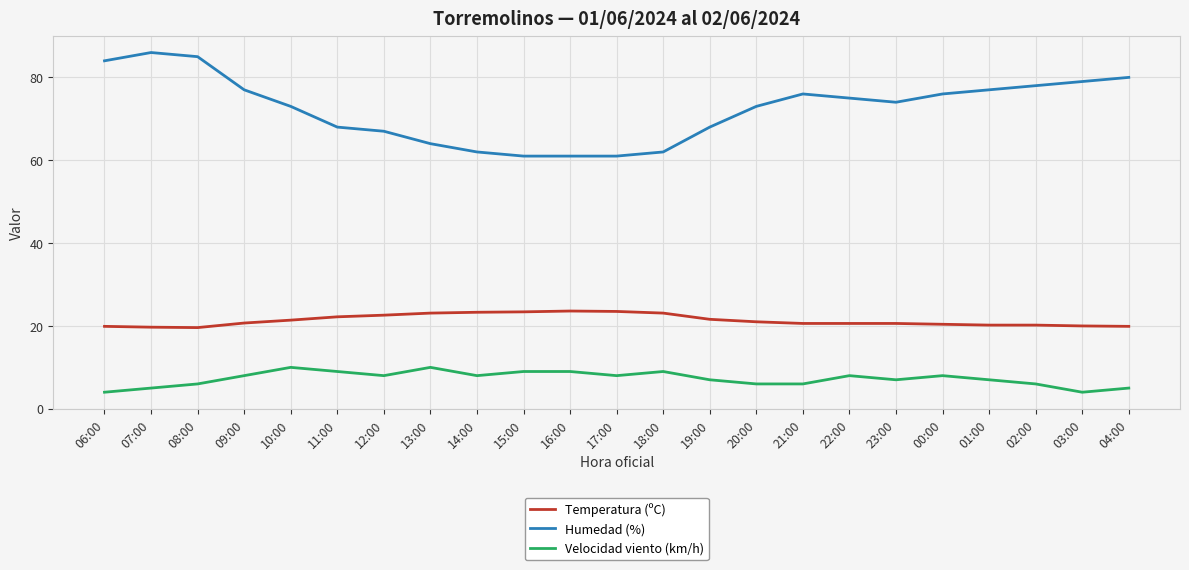

At how many categories does at least one series exceed 72?

14